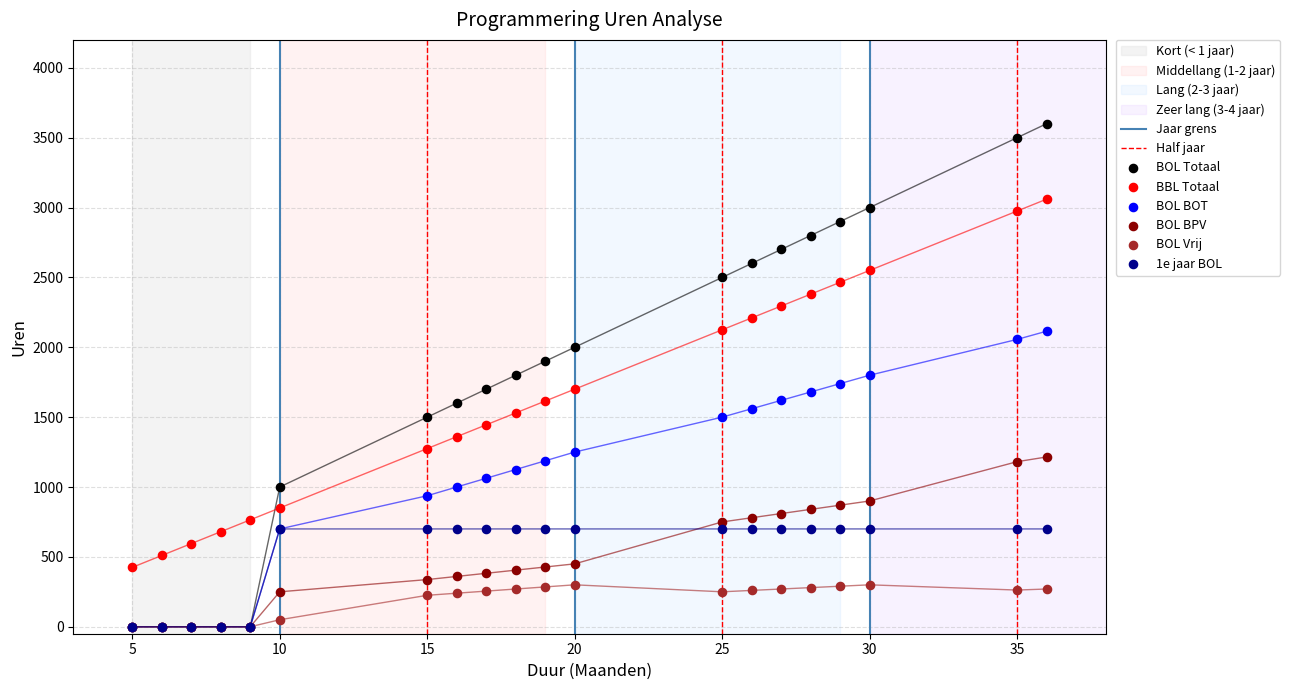

Which series has the largest total across all categories?

BOL Totaal